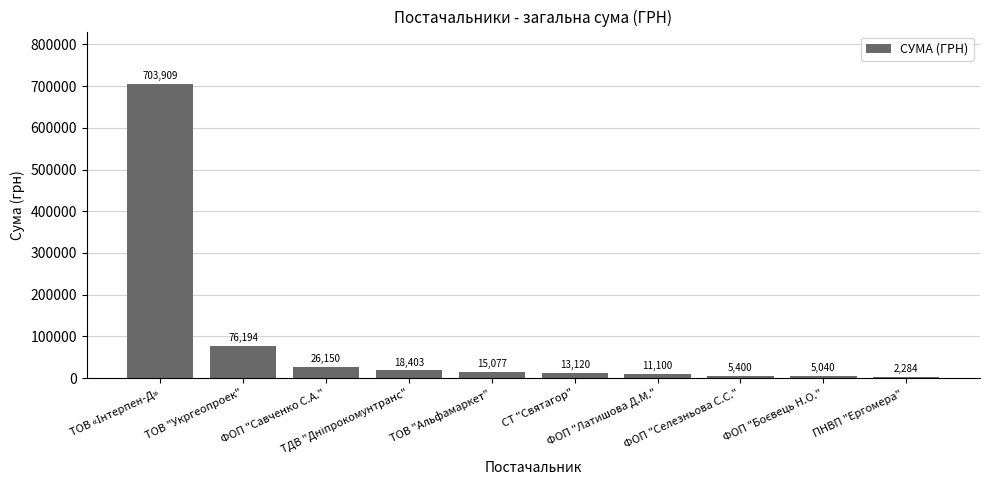

What is the maximum value shown in the chart?

703909.0